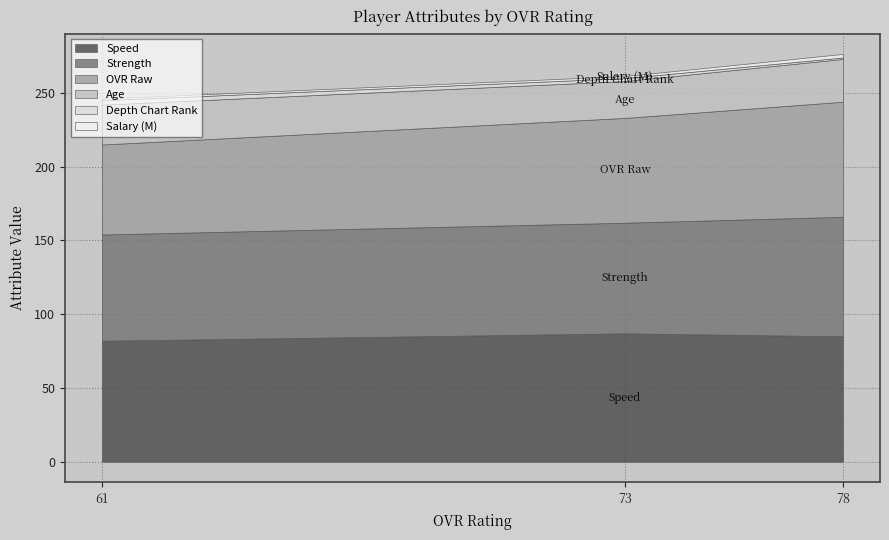

What is the maximum value for depth_chart_rank?

3.0